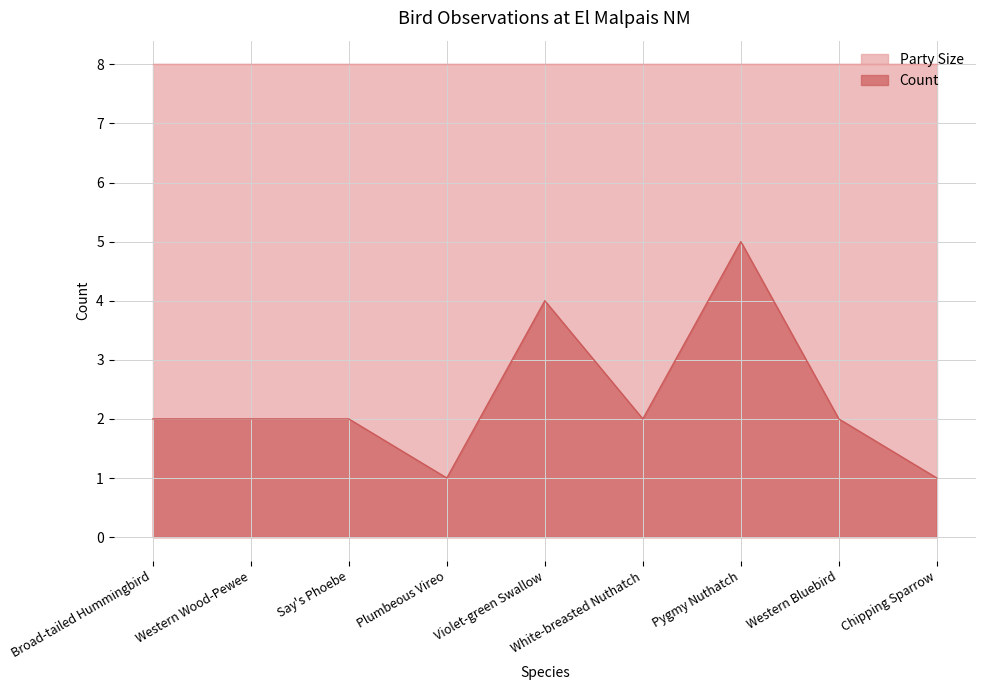

Which category has the lowest value across all series?

Plumbeous Vireo